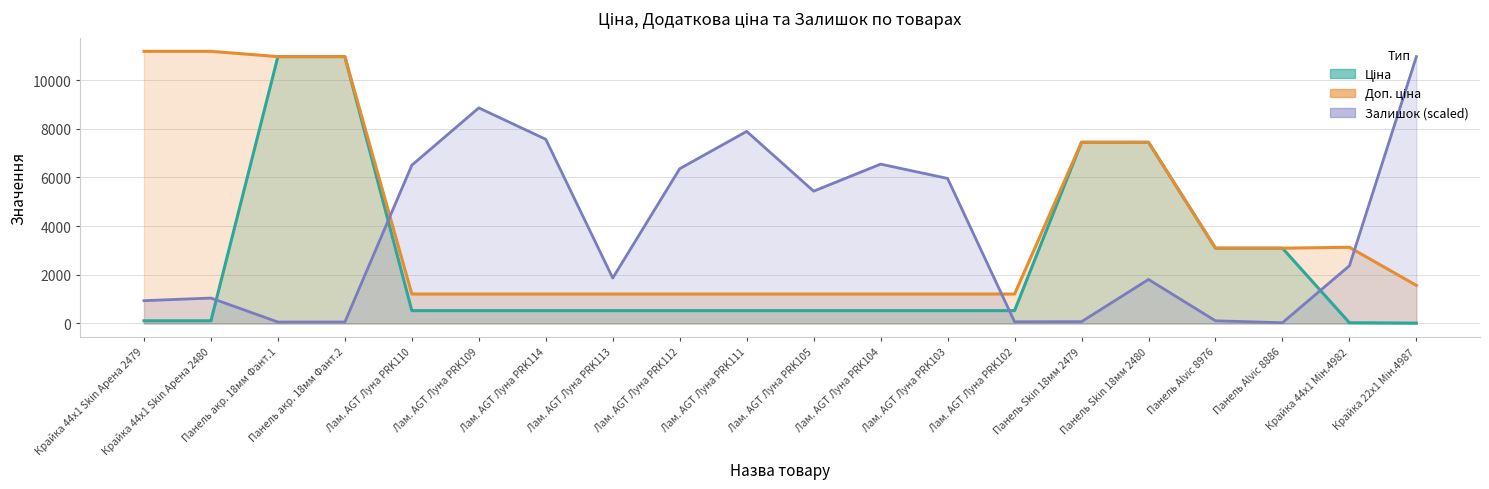

Which series has the largest range (max minus min)?

Ціна